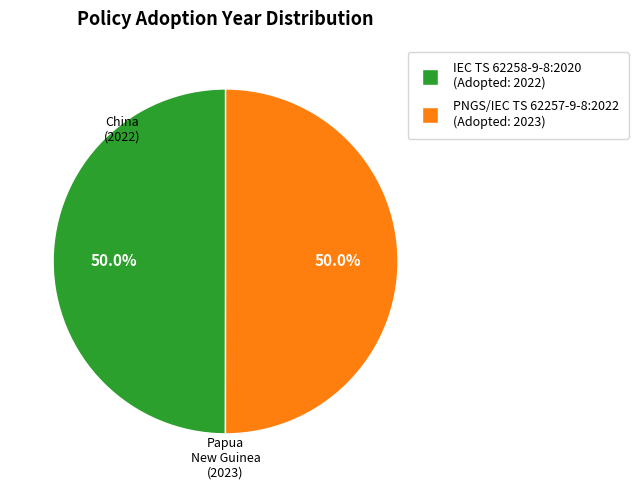

Combined, what portion of the pie is IEC TS 62258-9-8:2020 and PNGS/IEC TS 62257-9-8:2022?

100.0%